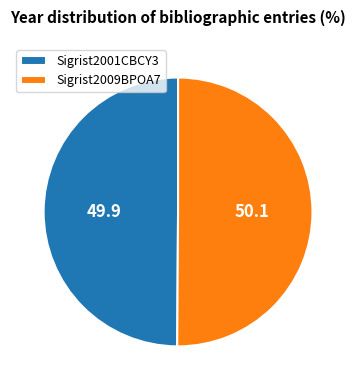

Is it true that Sigrist2009BPOA7 is 37% of the pie?

False